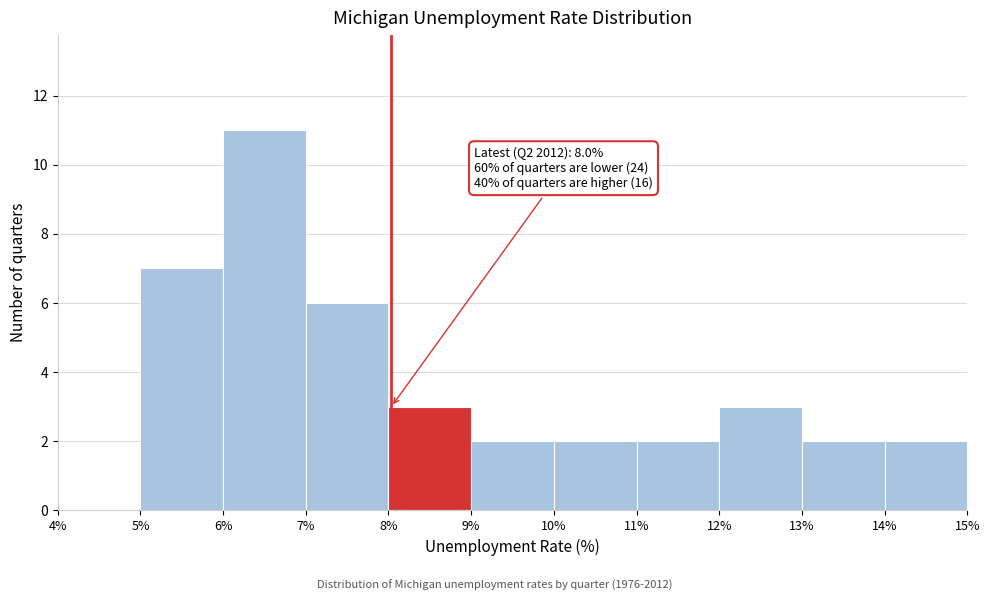

Over which range of the x-axis is the bar tallest?

6% to 7%